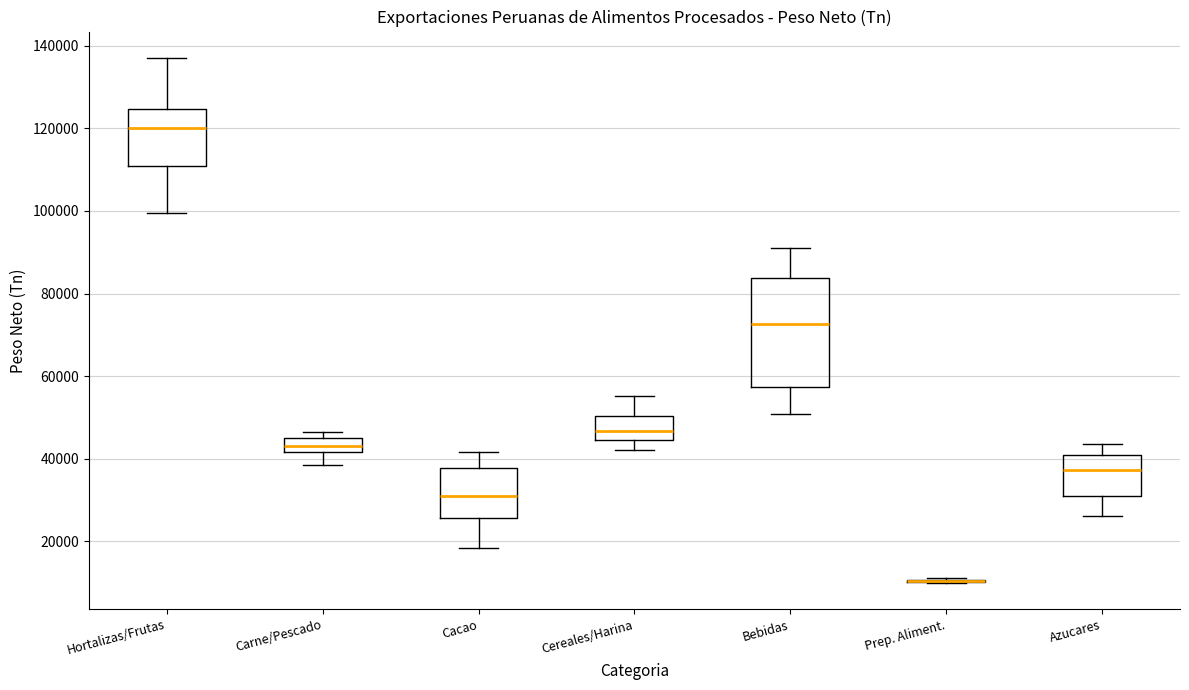

Where does the median line of the box for Carne/Pescado sit on the y-axis? The values are not printed on the chart, so give them approximately, as read against the axis.

44000